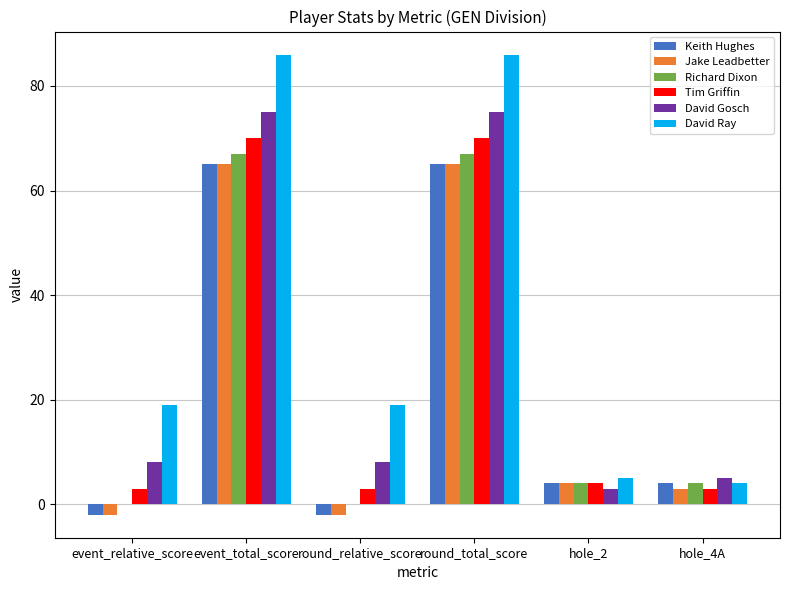

Which series has the largest total across all categories?

David Ray